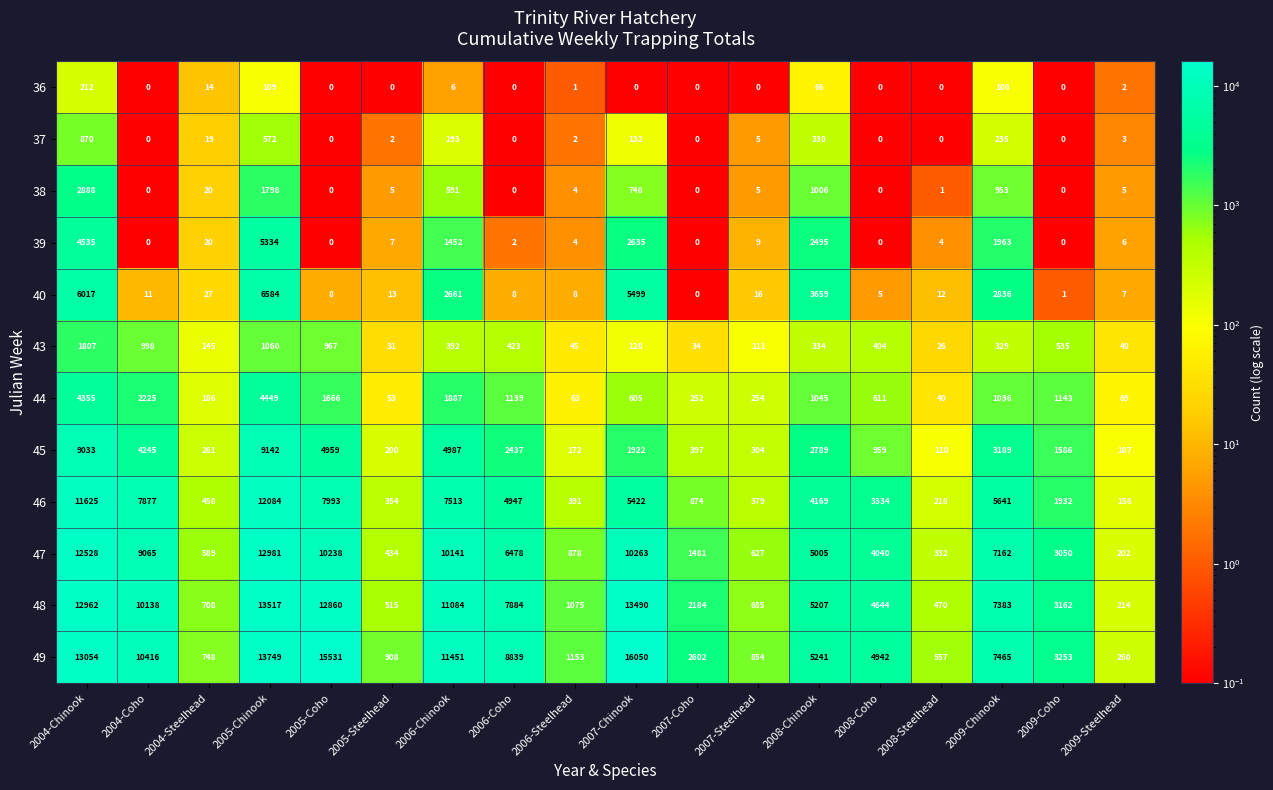

Count the number of categories in the chart.

18